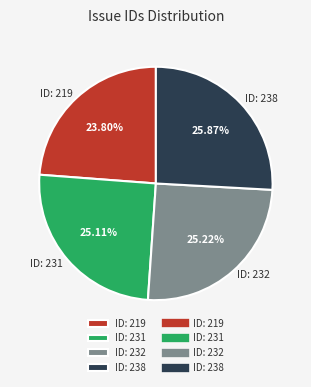

Is ID: 232 the majority of the pie?

No